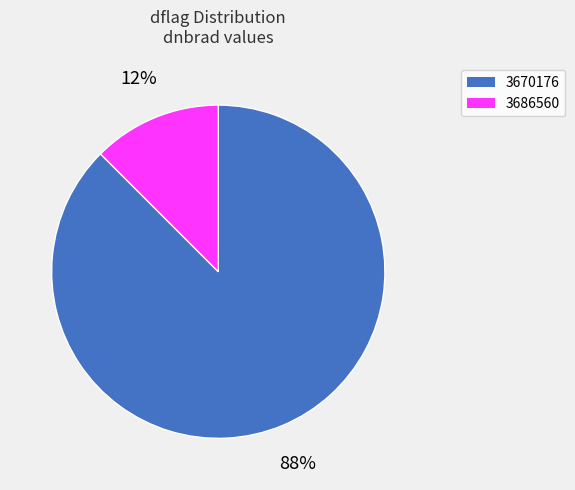

The 3670176 slice represents 88% of the pie. True or false?

True